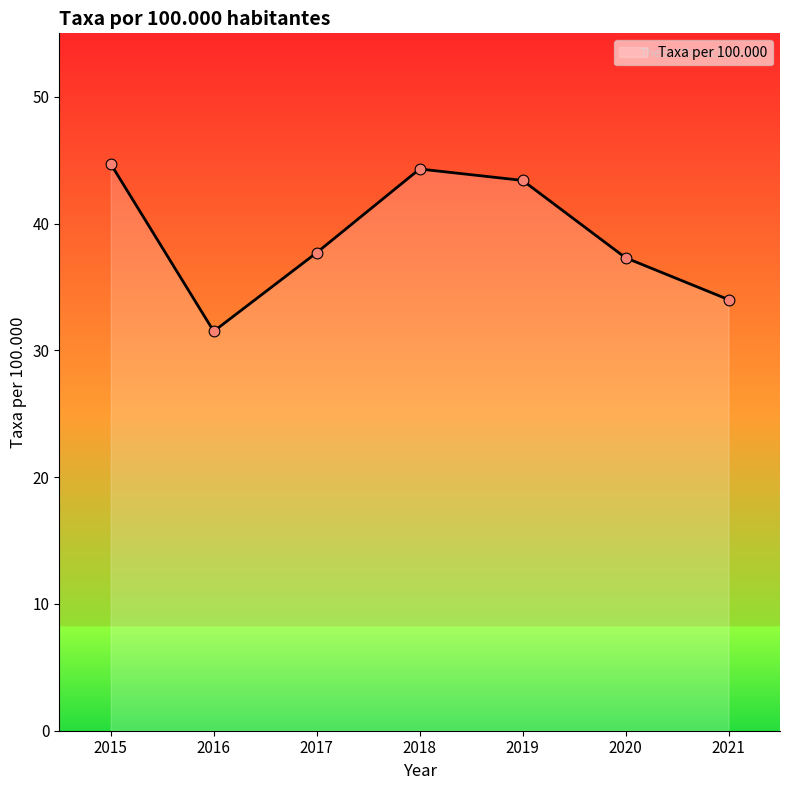

Between 2021 and 2019, which is larger?

2019